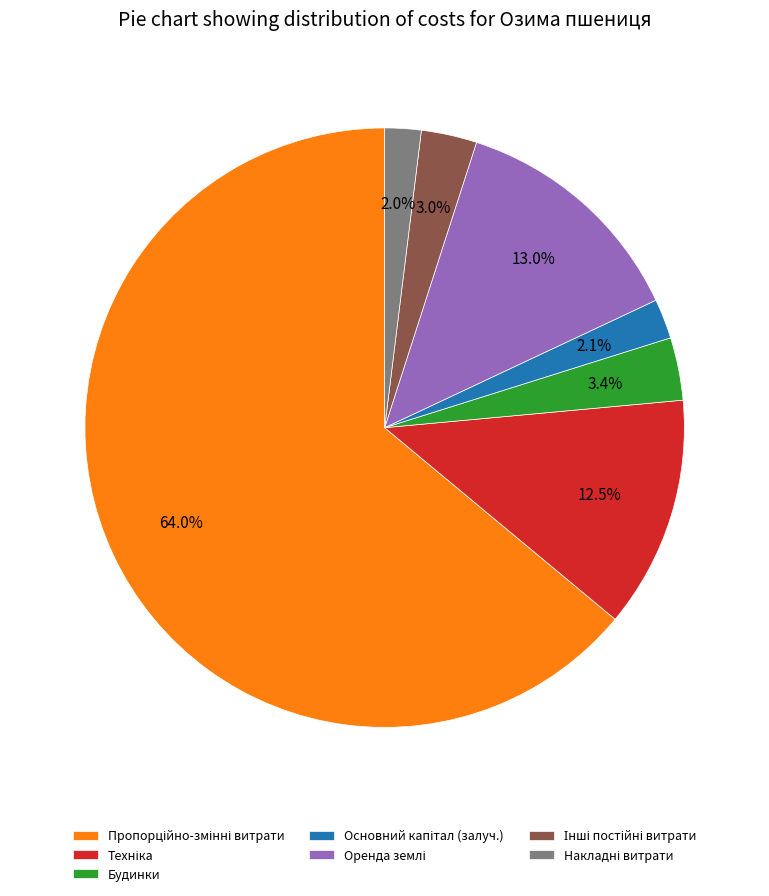

How much of the chart is everything except Будинки?

96.6%